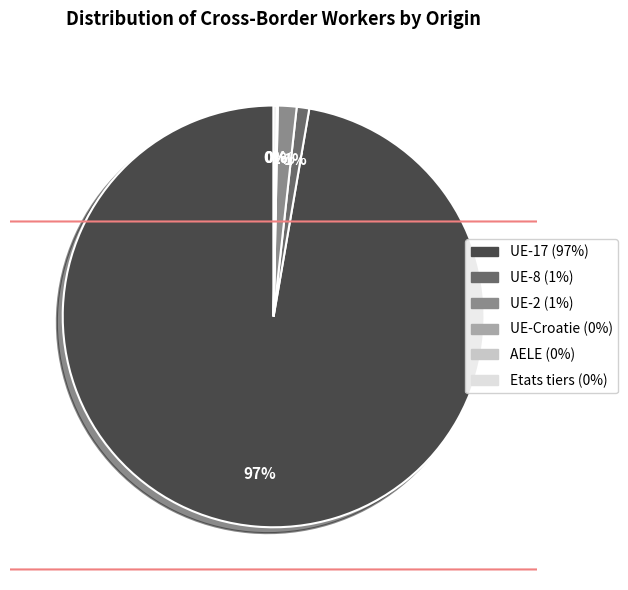

Do UE-17 and UE-2 together represent more than half of the pie?

Yes